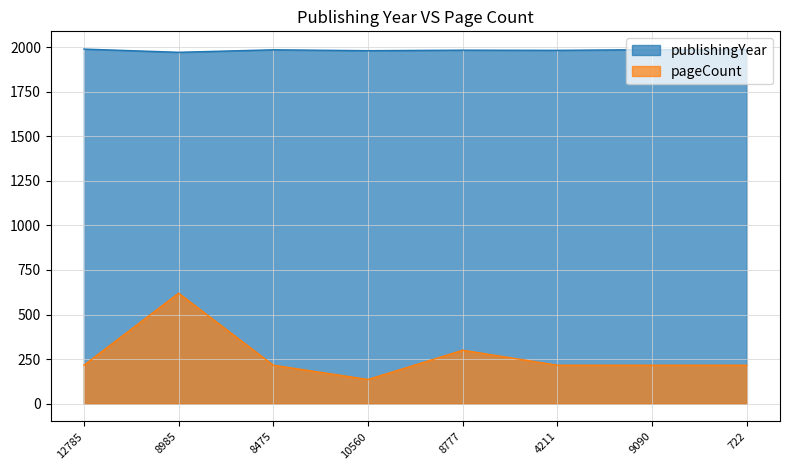

At which category does pageCount reach its first local valley?

10560